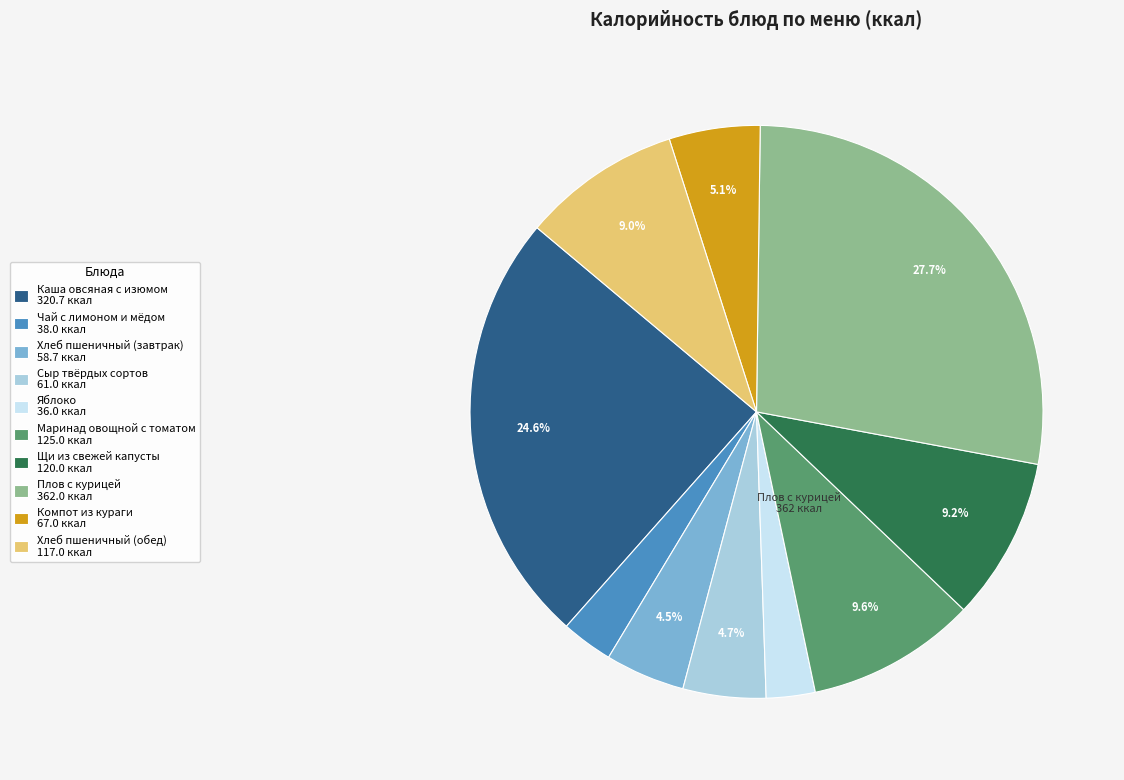

To the nearest percent, what is the difference between the largest and smallest slice percentages?

25%